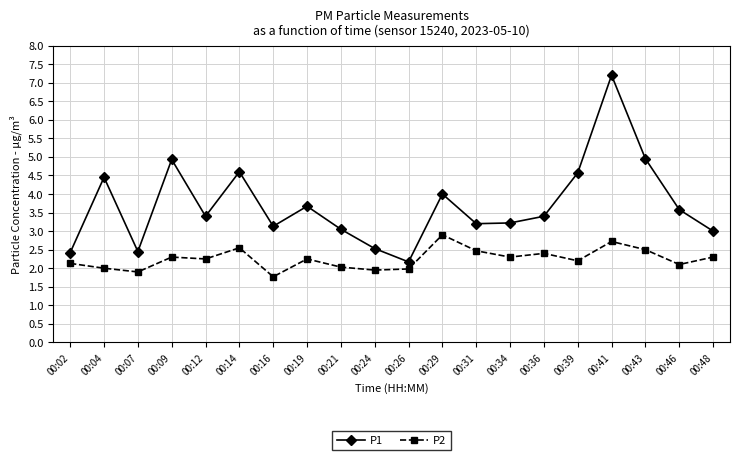

In P2, how many points are lower than both neighbors (excluding endpoints)?

7